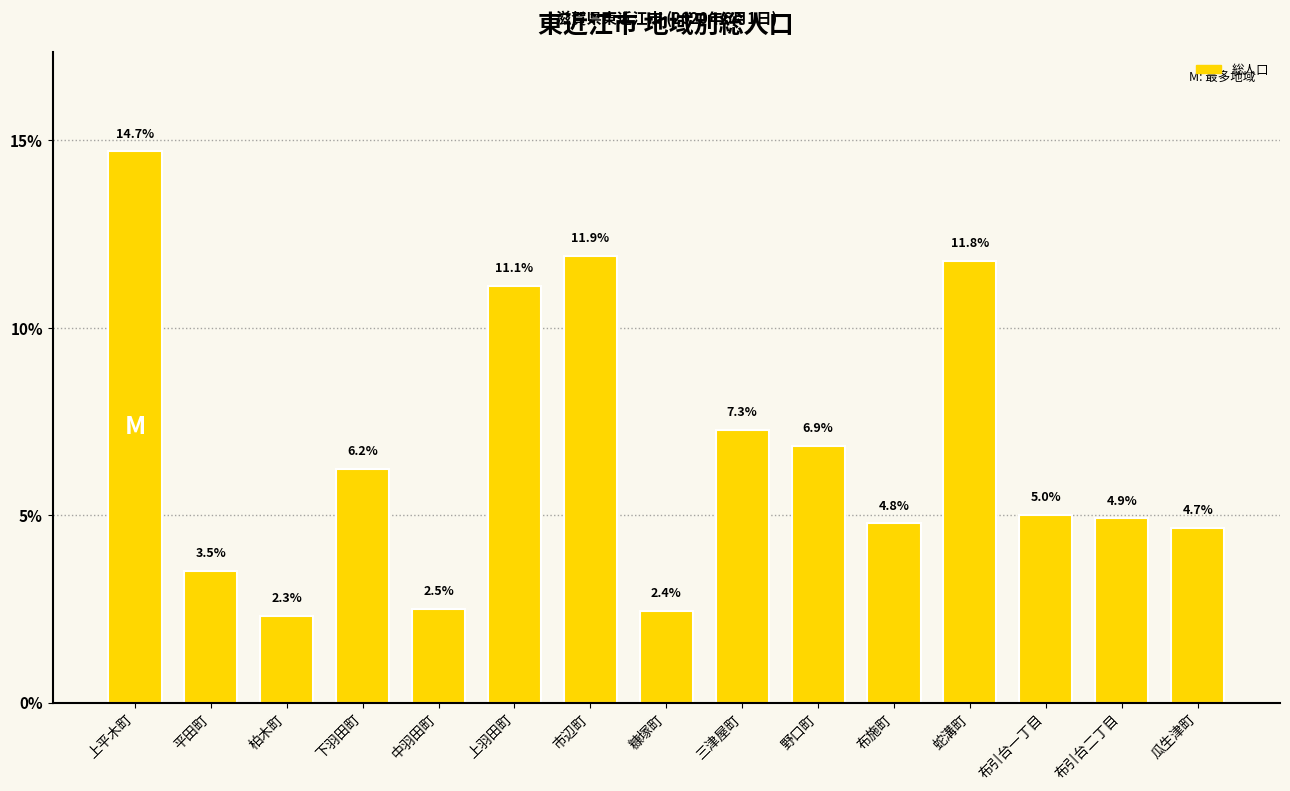

Which has a higher value, 布引台一丁目 or 平田町?

布引台一丁目